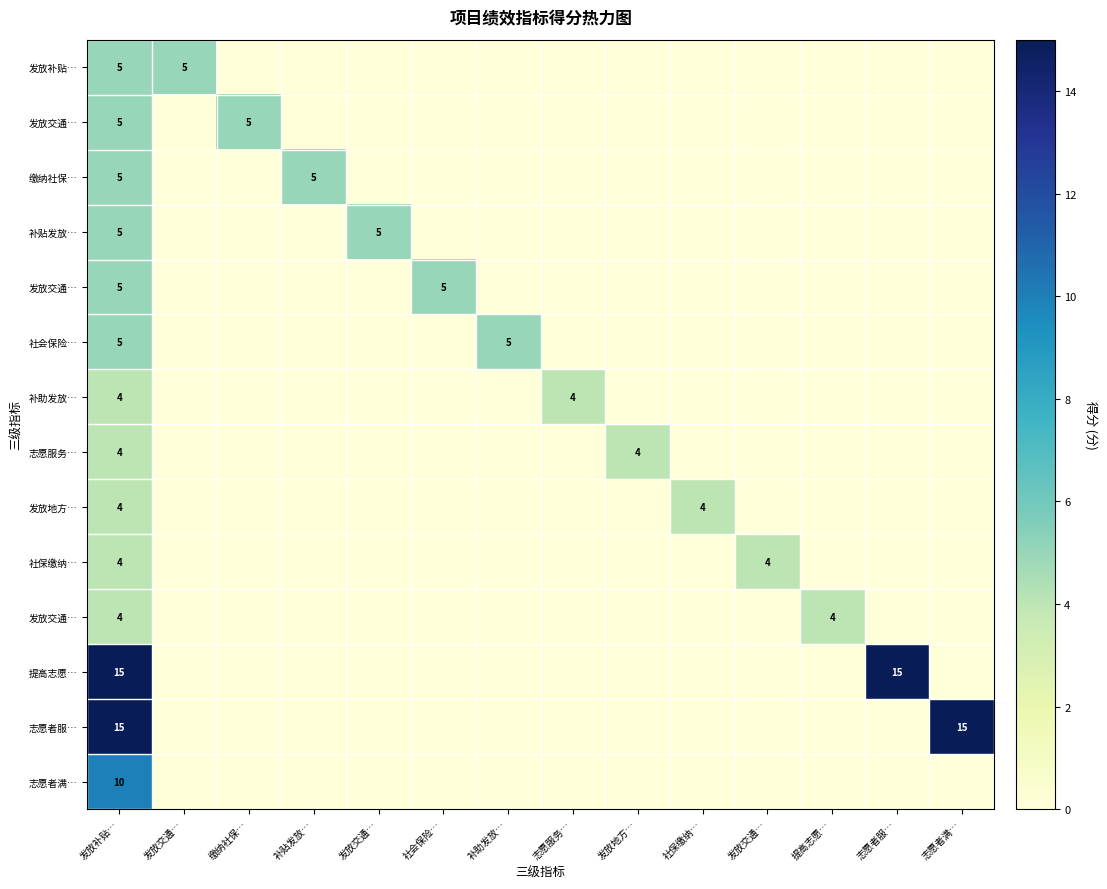

How many data points does each series have?

14